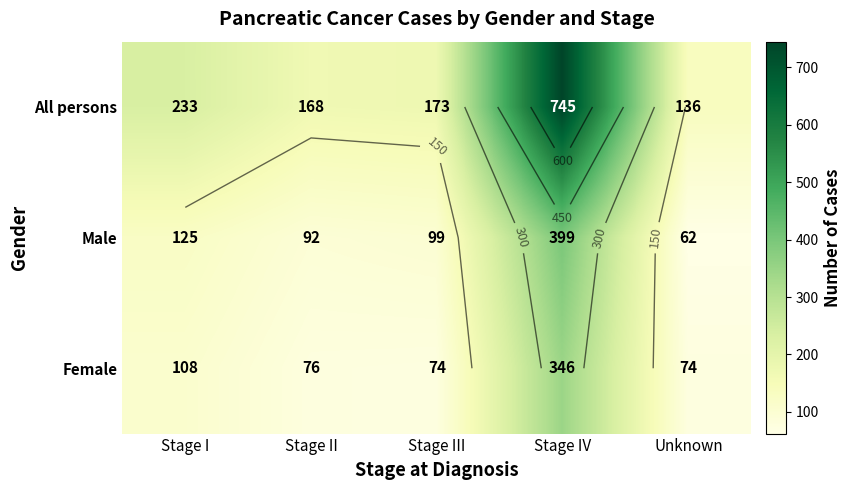

At which category is the sum across all series the highest?

Stage IV